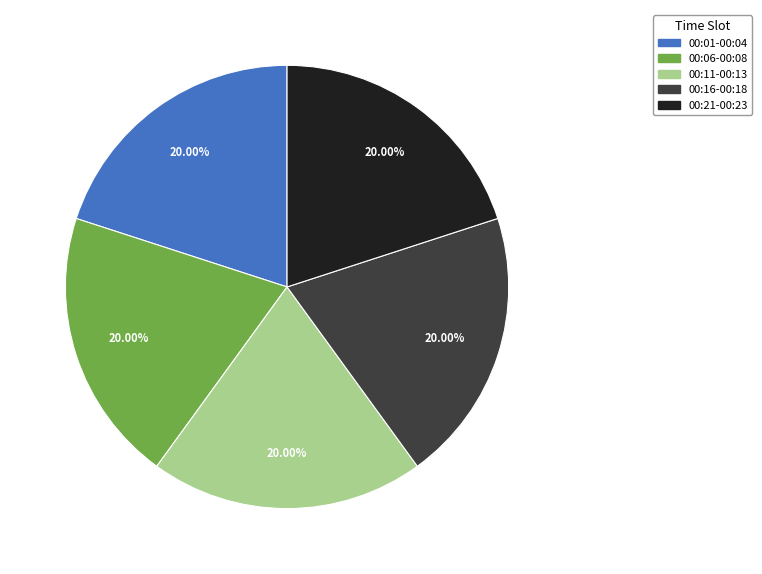

How many segments does this pie chart have?

5